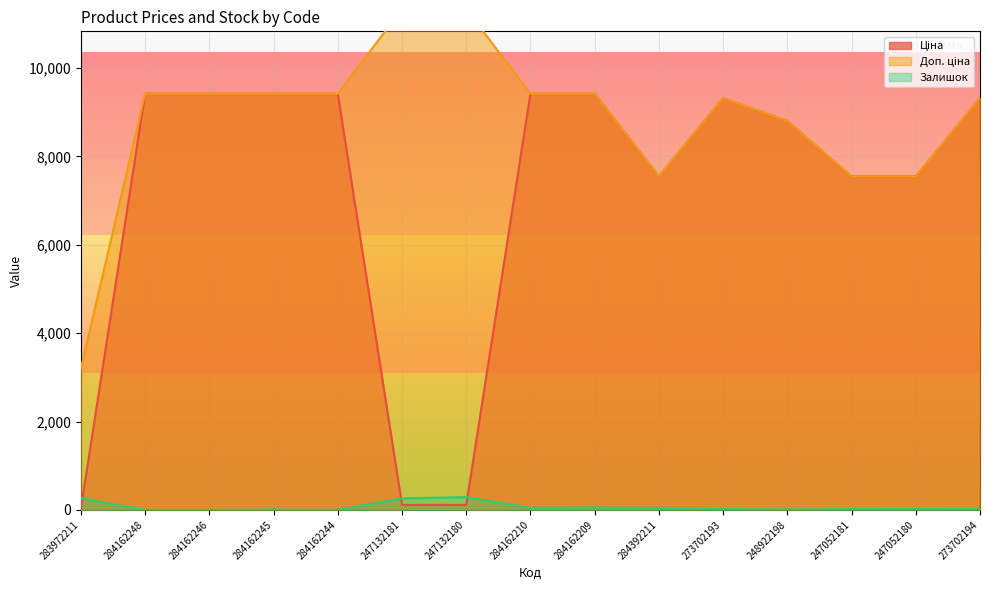

What is the difference between the highest and lowest values at 284162248?

9416.9